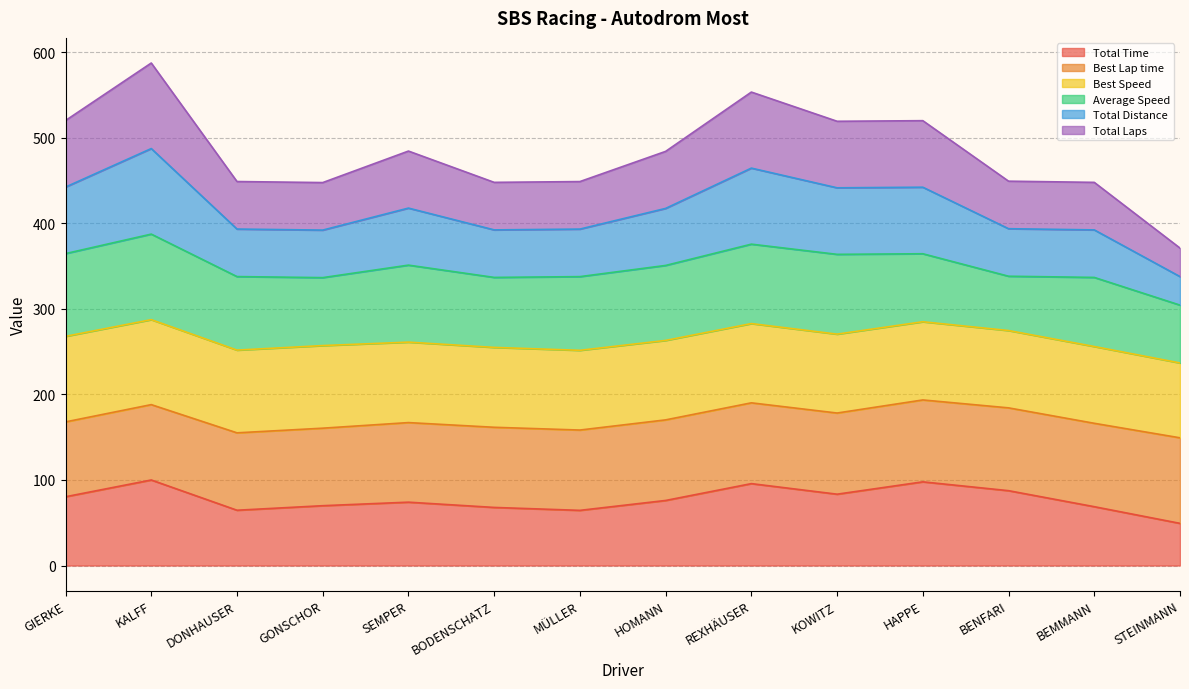

What is the greatest value displayed?

587.4